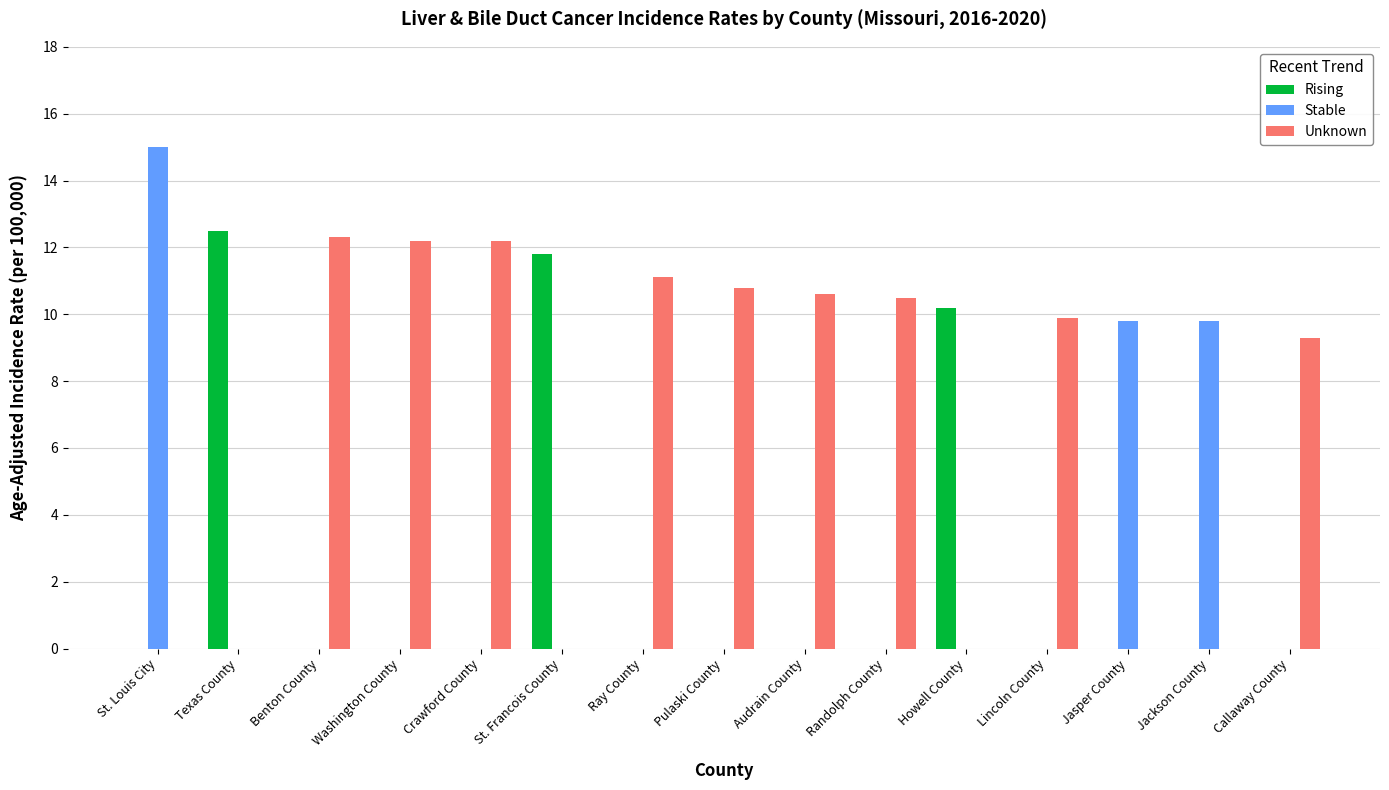

Is the value of Rising at Callaway County greater than the value of Unknown at Crawford County?

No